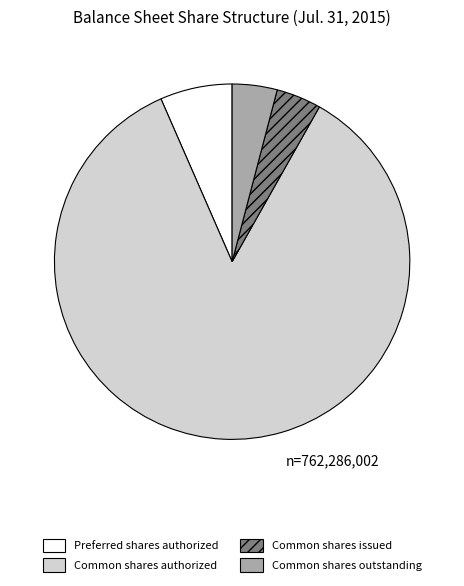

Count the number of slices in the pie.

4